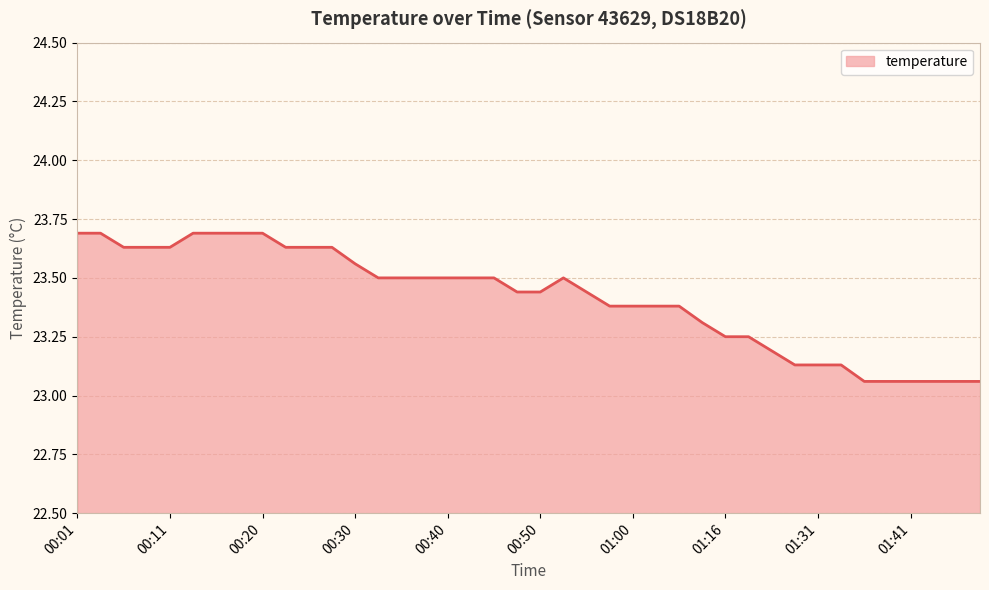

What is the difference between the maximum and minimum values?

0.6